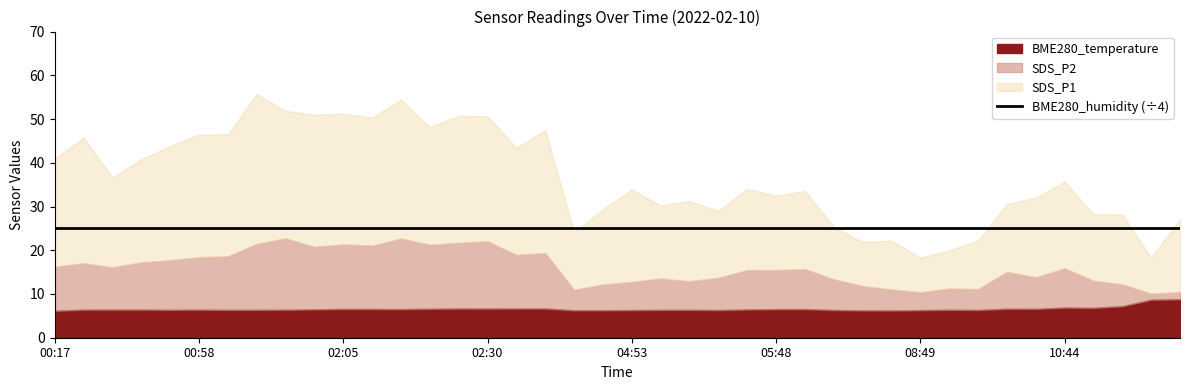

True or false: SDS_P1 and BME280_humidity intersect in this chart.

False